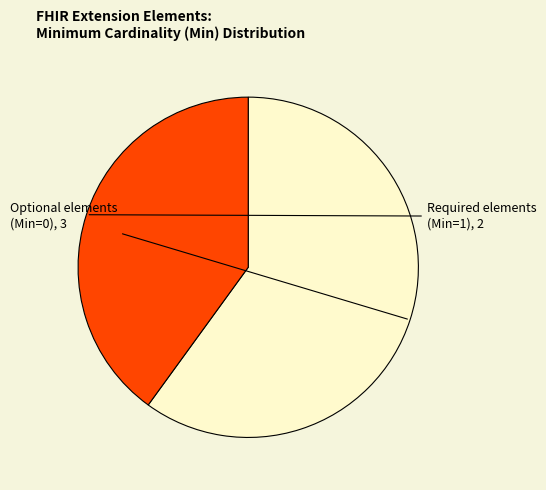

Does any single category account for the majority?

Yes